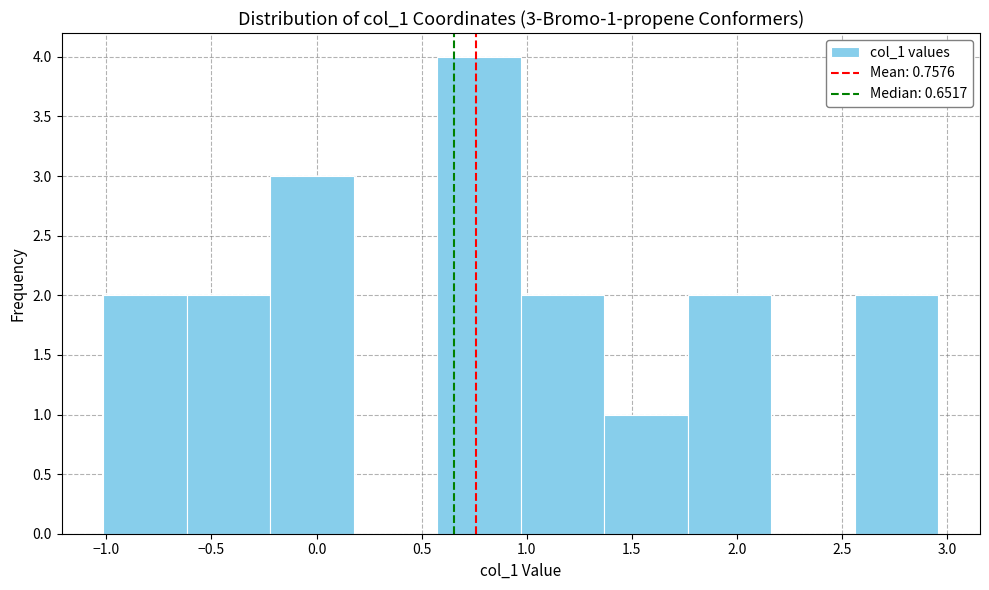

Which range on the x-axis has the tallest bar?

0.55 to 0.95